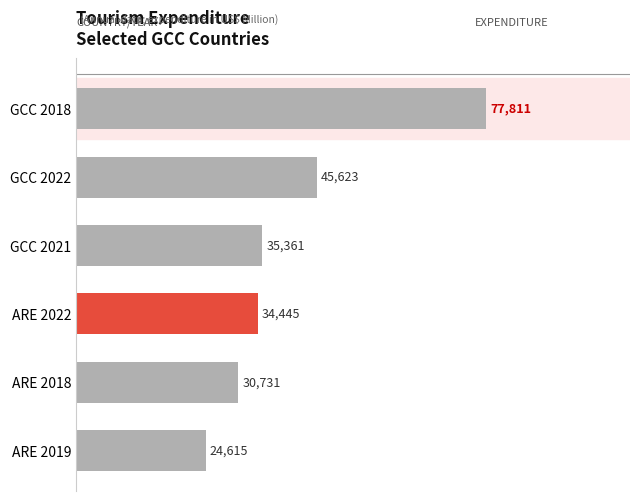

Are the bars grouped side by side (vs. stacked)?

No